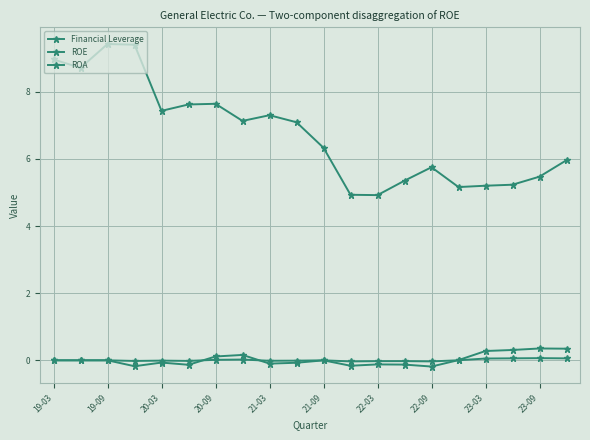

How many lines are shown in the chart?

3